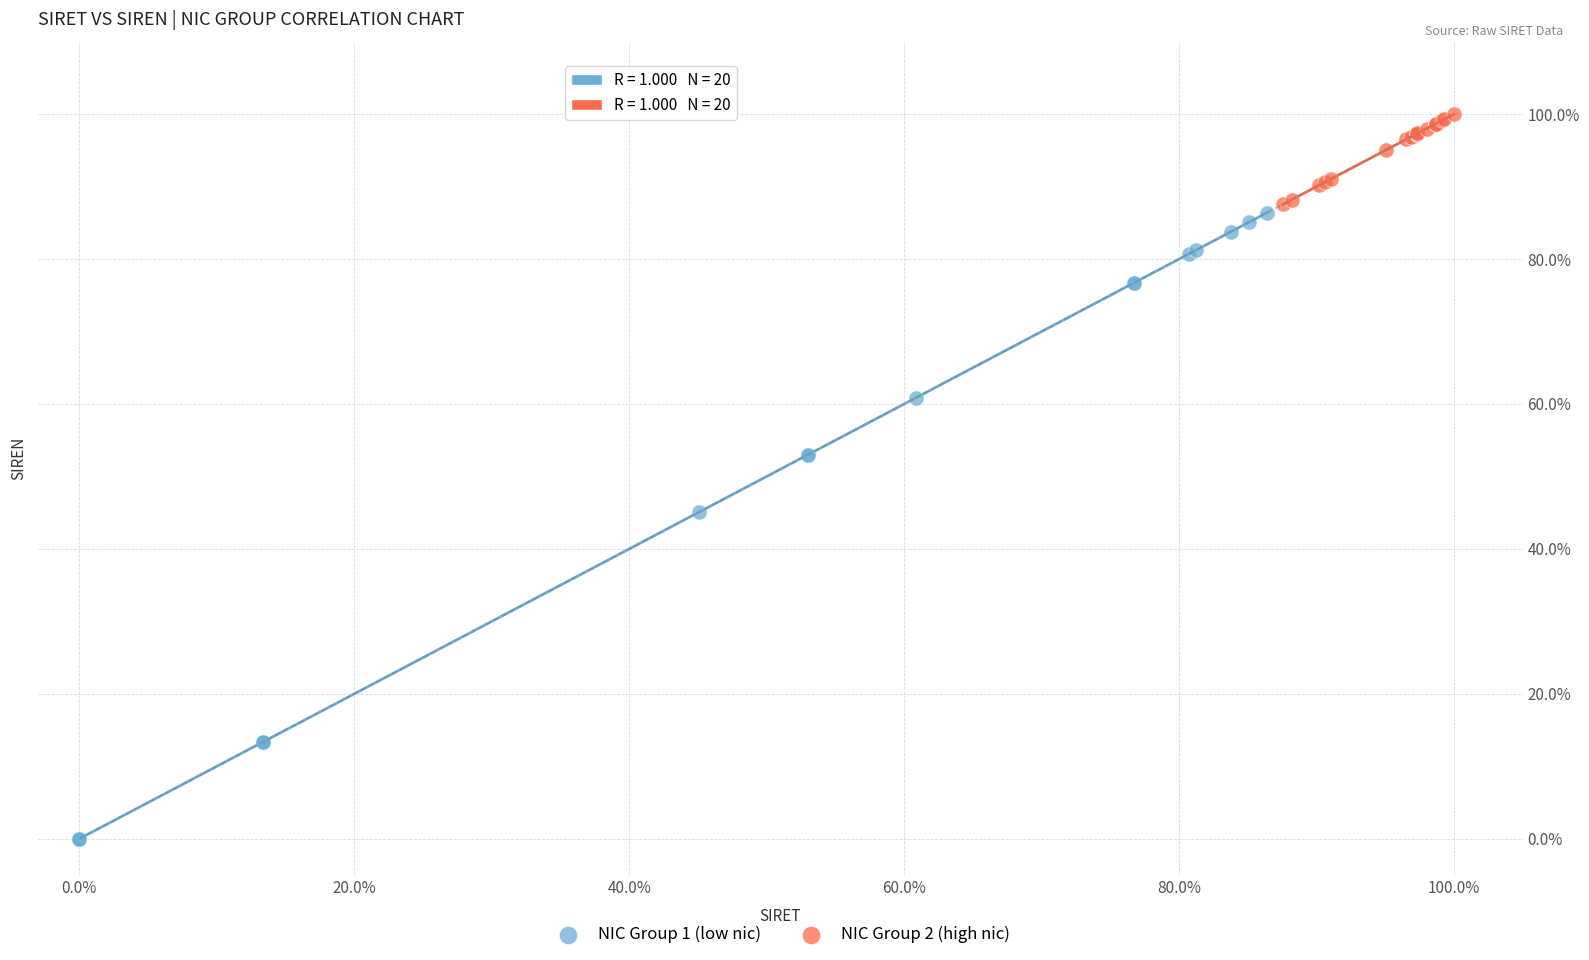

Which series has the largest Y range (max minus min)?

NIC Group 1 (low nic)